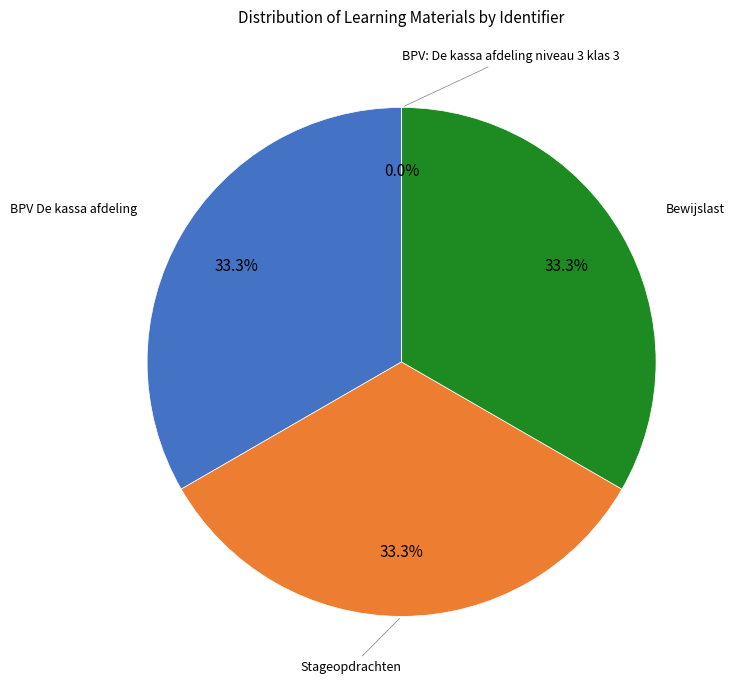

What is the largest slice in the pie chart?

Bewijslast